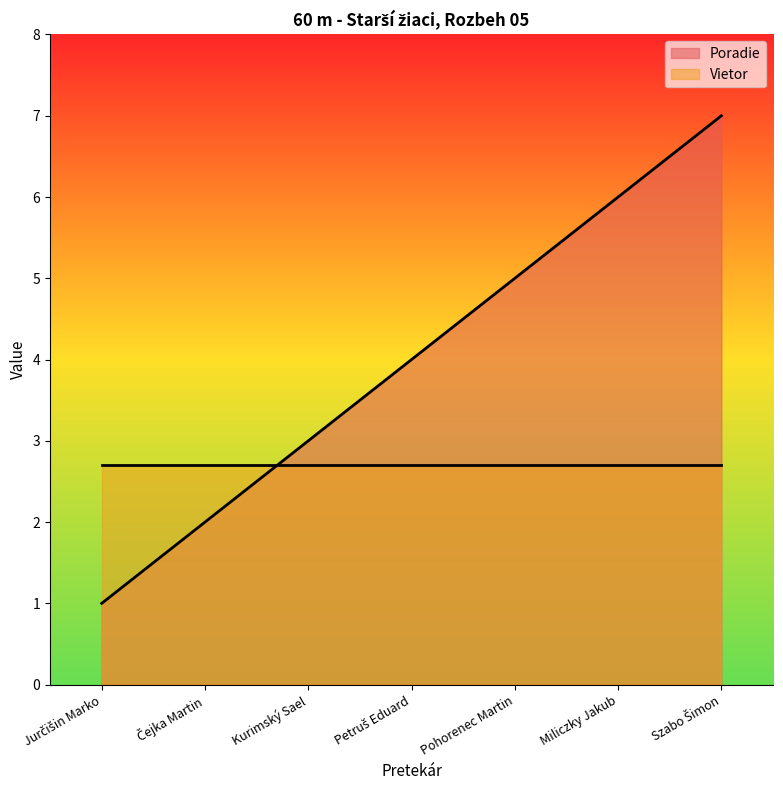

What is the average value?

4